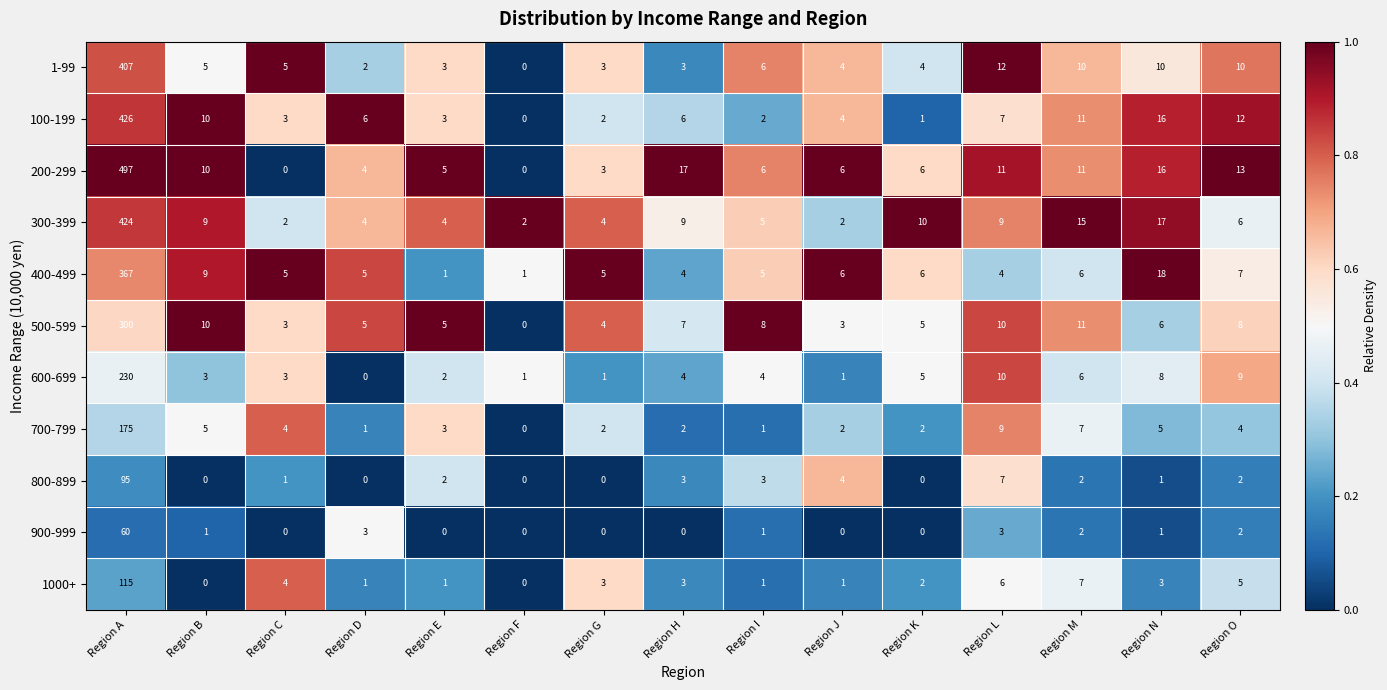

What is the maximum value shown in the chart?

497